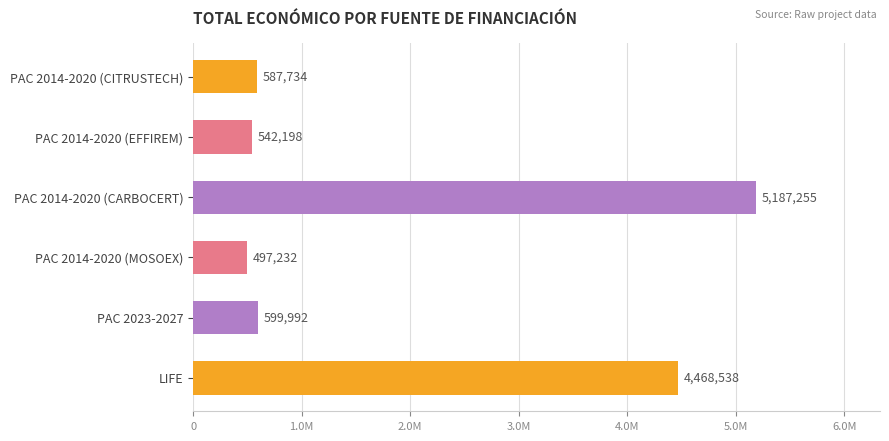

List the labels in order of value, smallest first.

PAC 2014-2020 (MOSOEX), PAC 2014-2020 (EFFIREM), PAC 2014-2020 (CITRUSTECH), PAC 2023-2027, LIFE, PAC 2014-2020 (CARBOCERT)